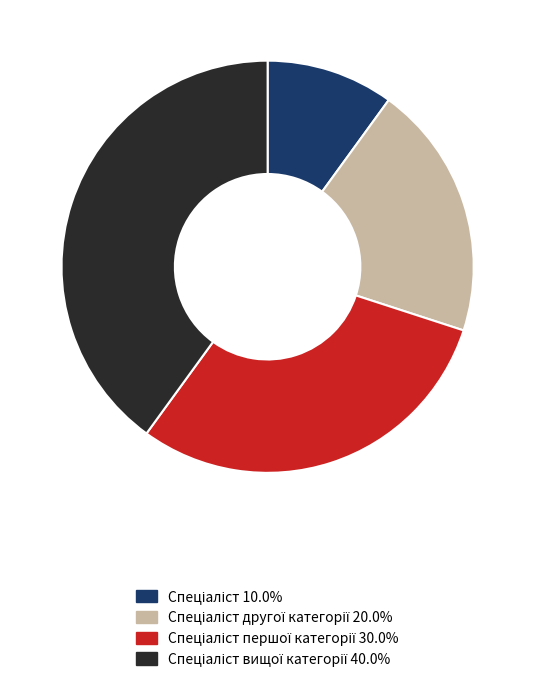

Does any single category account for the majority?

No